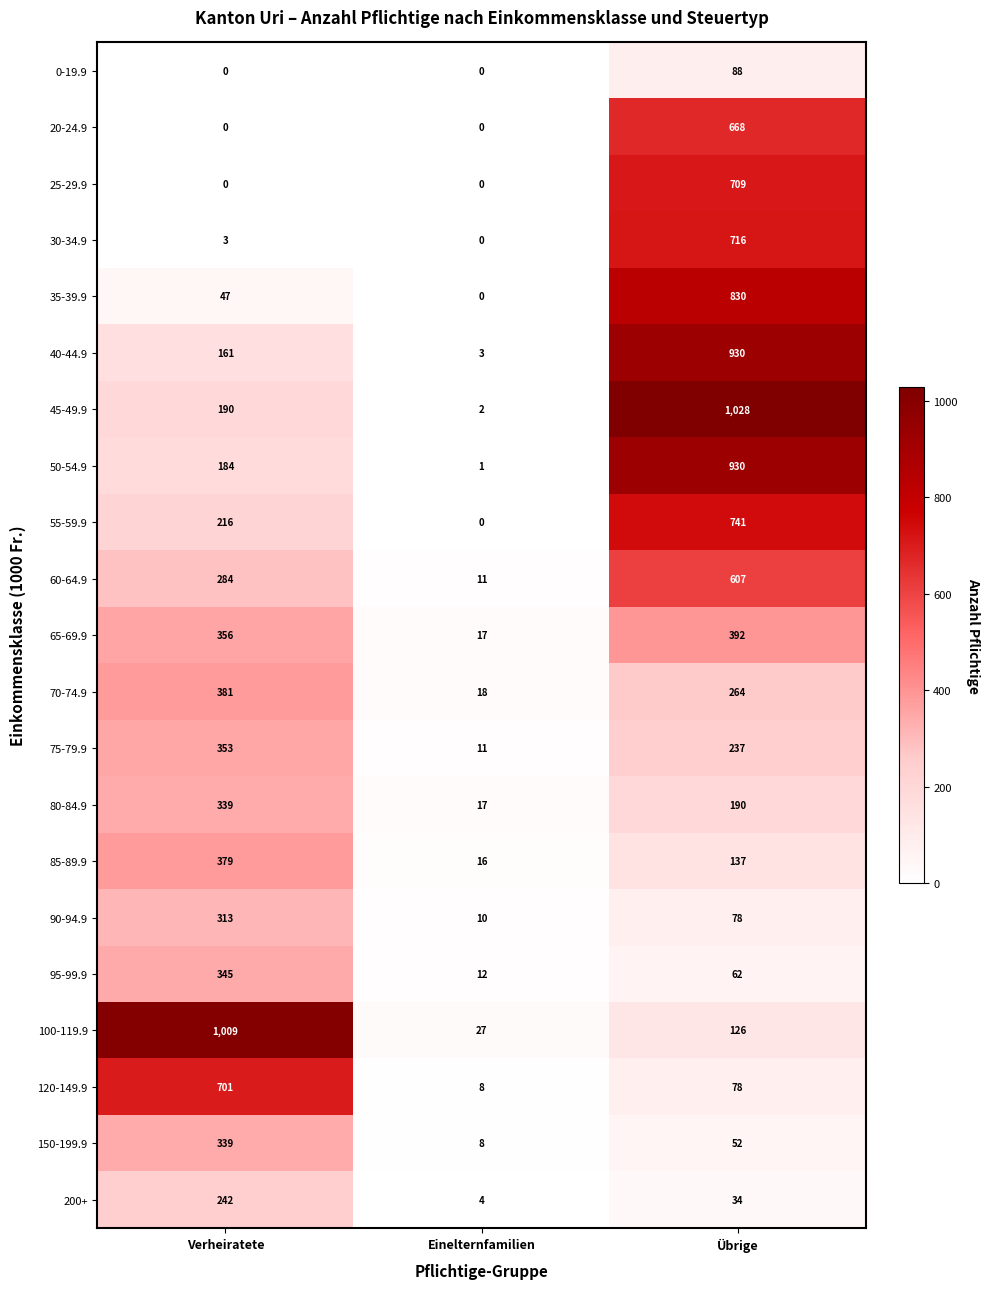

What is the difference between the maximum and minimum values in the 60-64.9 series?

596